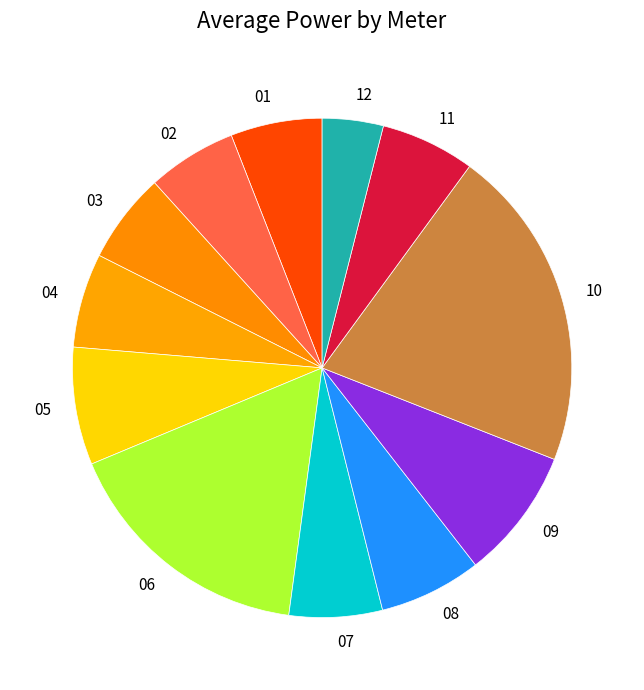

Approximately how many times larger is the value at 12 compared to 11?

0.6